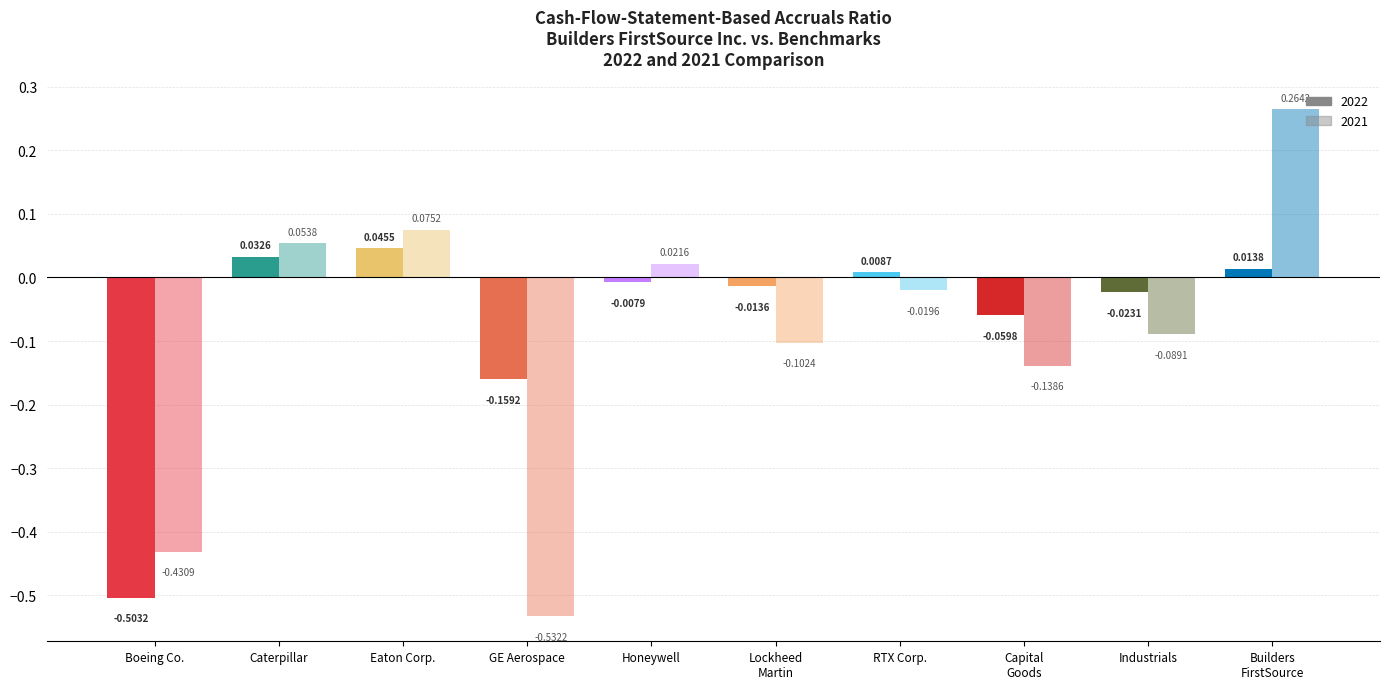

What is the sum of all 2021 values?

-0.9